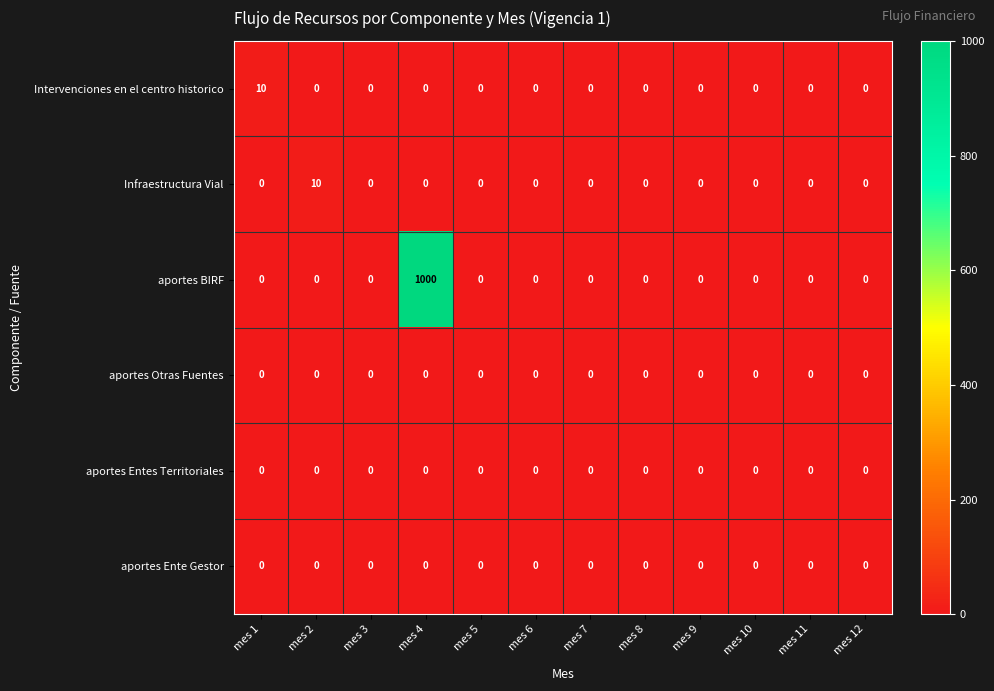

Which series has the widest spread of values?

aportes BIRF